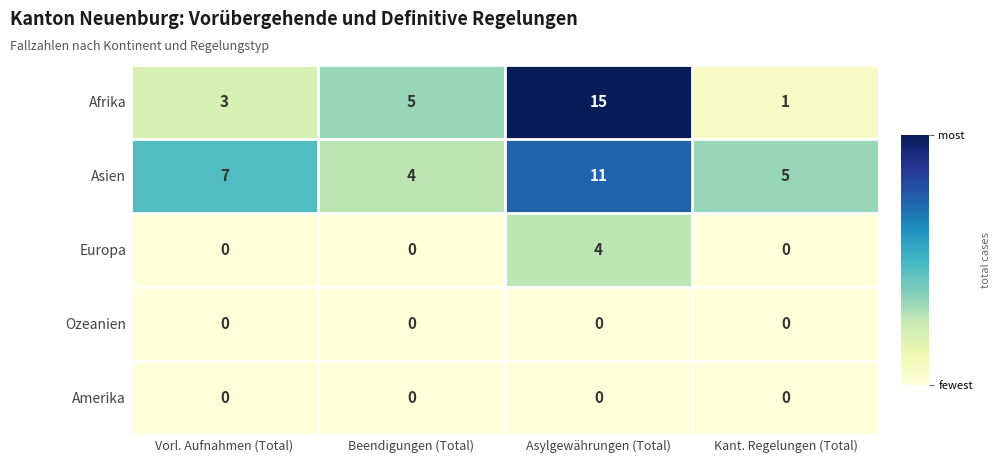

Reading left to right, transcribe all the data shown in this chart.

Afrika: Vorl. Aufnahmen (Total)=3	Beendigungen (Total)=5	Asylgewährungen (Total)=15	Kant. Regelungen (Total)=1
Asien: Vorl. Aufnahmen (Total)=7	Beendigungen (Total)=4	Asylgewährungen (Total)=11	Kant. Regelungen (Total)=5
Europa: Vorl. Aufnahmen (Total)=0	Beendigungen (Total)=0	Asylgewährungen (Total)=4	Kant. Regelungen (Total)=0
Ozeanien: Vorl. Aufnahmen (Total)=0	Beendigungen (Total)=0	Asylgewährungen (Total)=0	Kant. Regelungen (Total)=0
Amerika: Vorl. Aufnahmen (Total)=0	Beendigungen (Total)=0	Asylgewährungen (Total)=0	Kant. Regelungen (Total)=0